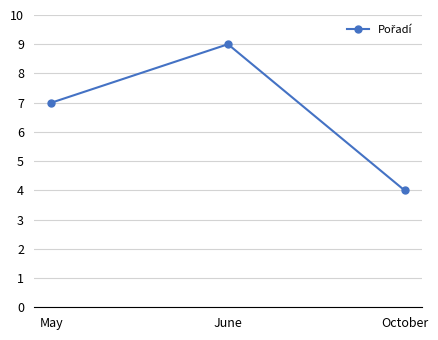

Reading left to right, transcribe all the data shown in this chart.

May=7	June=9	October=4